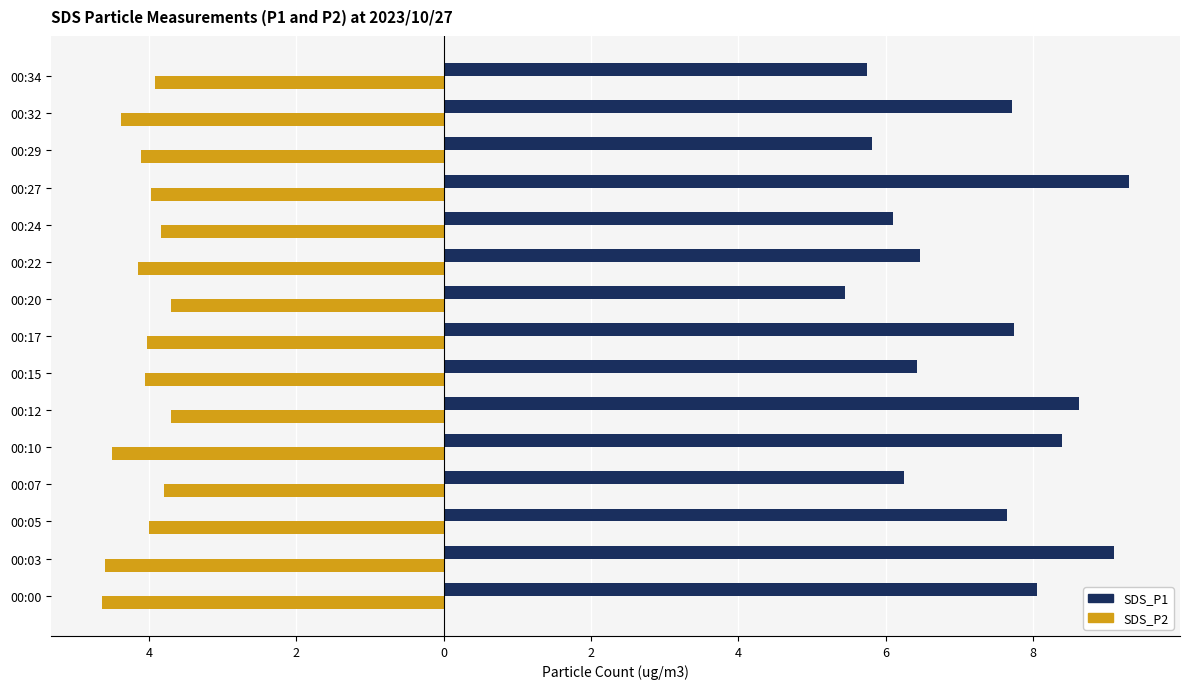

What is the sum of all SDS_P1 values?

108.9